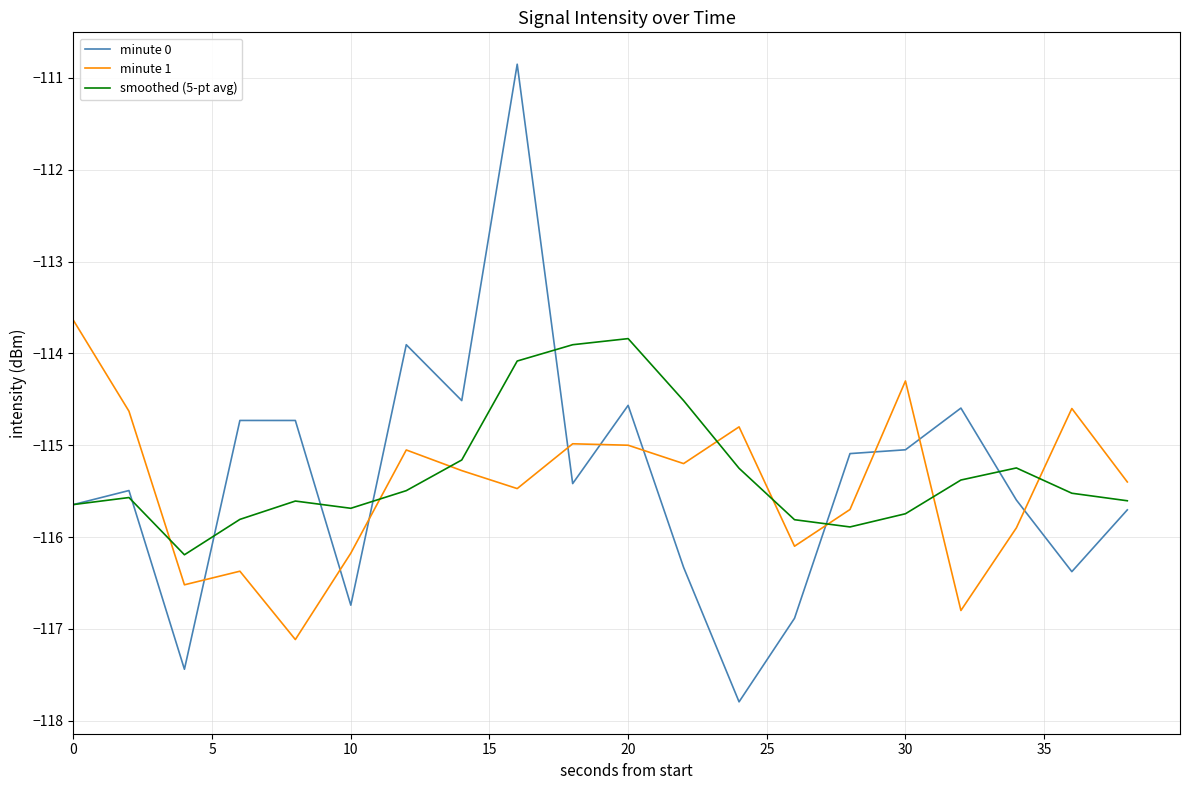

True or false: minute 1 has more than 0 interior local peaks.

True